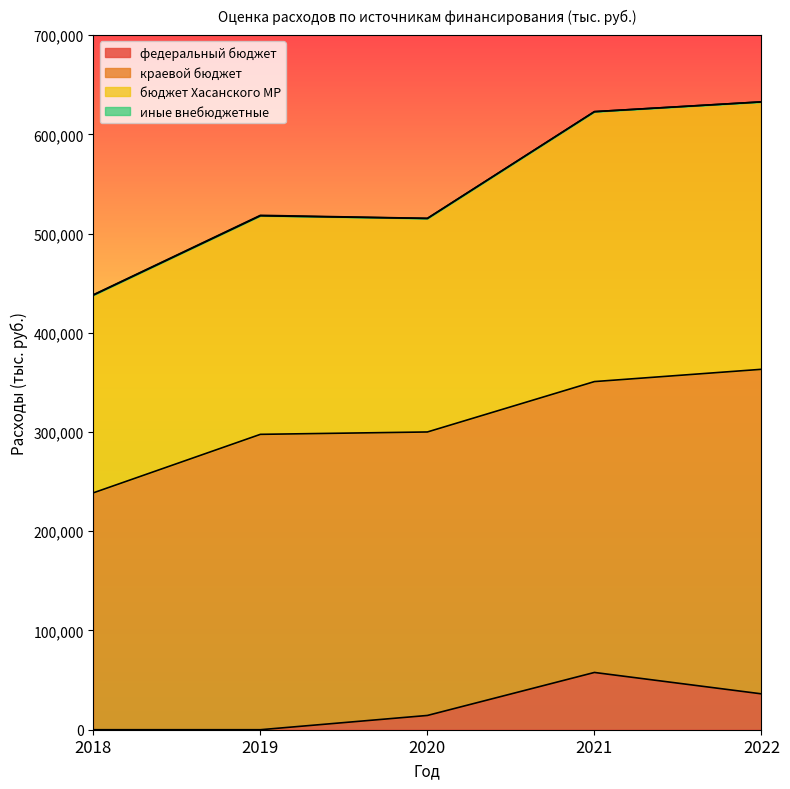

True or false: федеральный бюджет and бюджет Хасанского МР intersect in this chart.

False